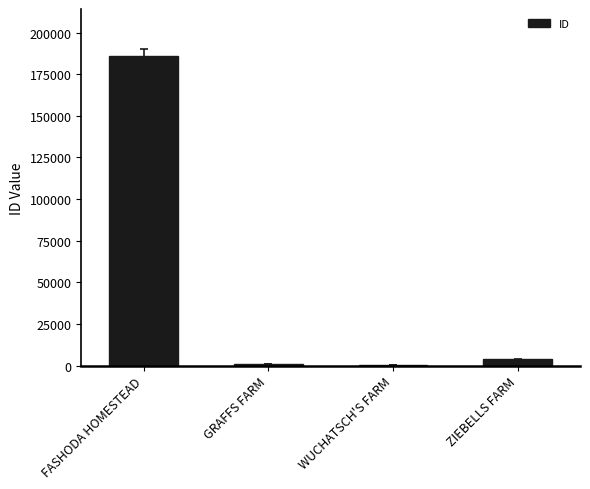

What is the sum of all values?

191726